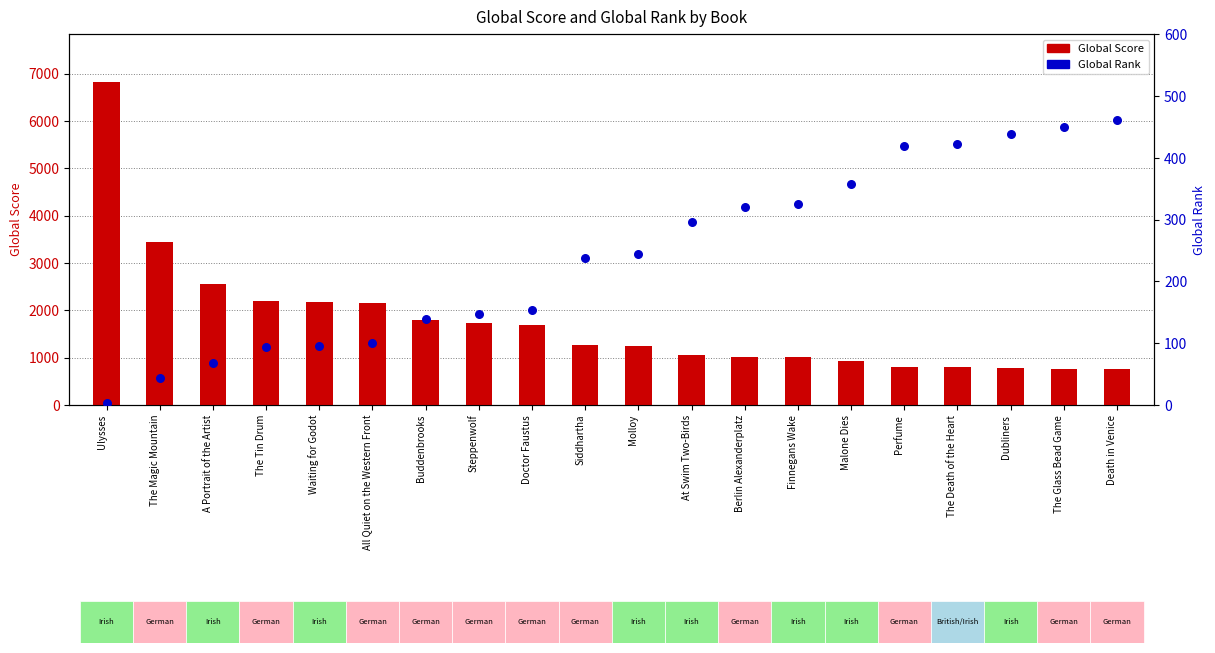

At how many categories does at least one series exceed 5110?

1